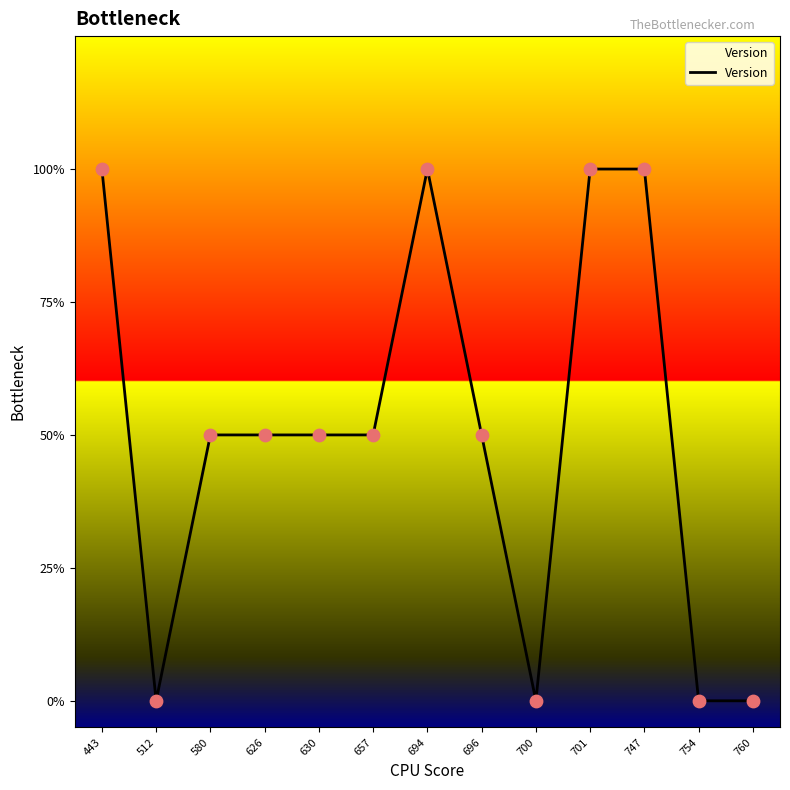

Is this an area chart (filled region under the line)?

Yes